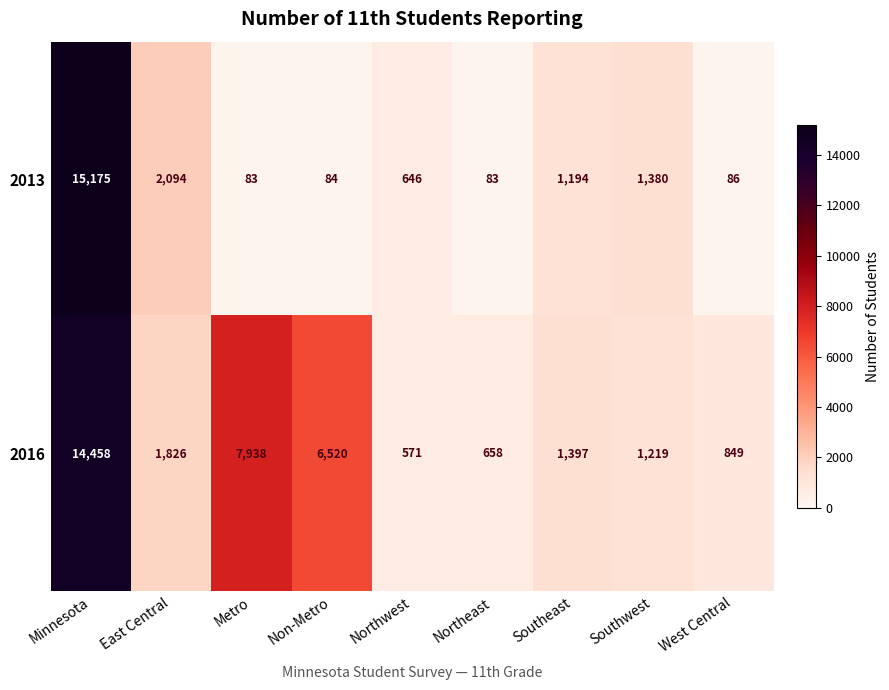

At how many categories does at least one series exceed 1341?

6